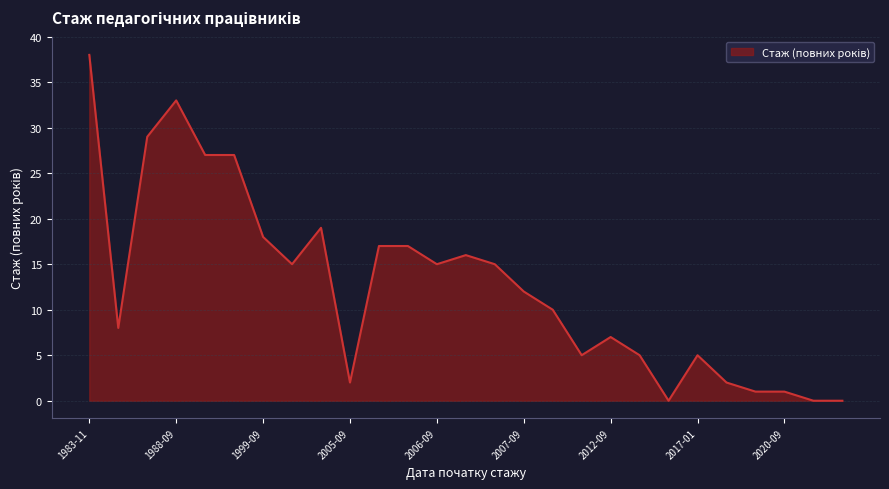

What is the greatest value displayed?

38